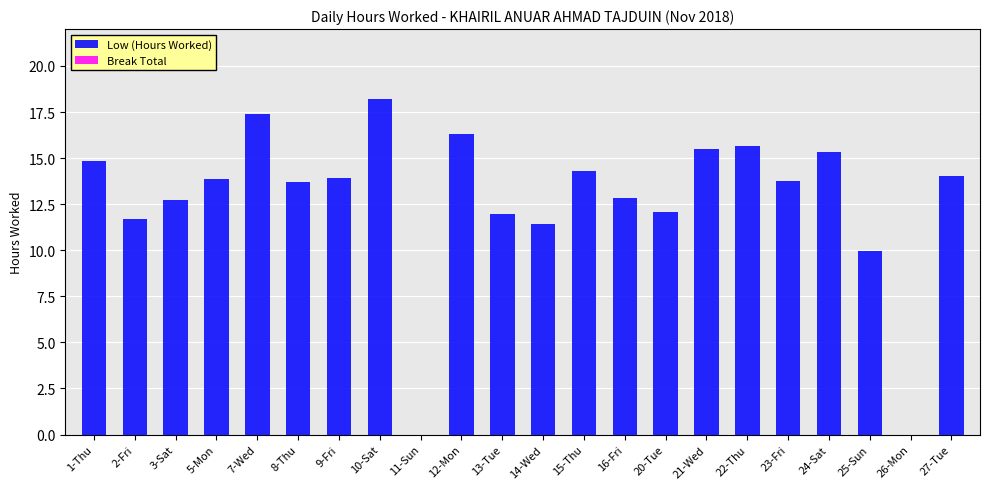

The value at 1-Thu is 14.9. True or false?

True